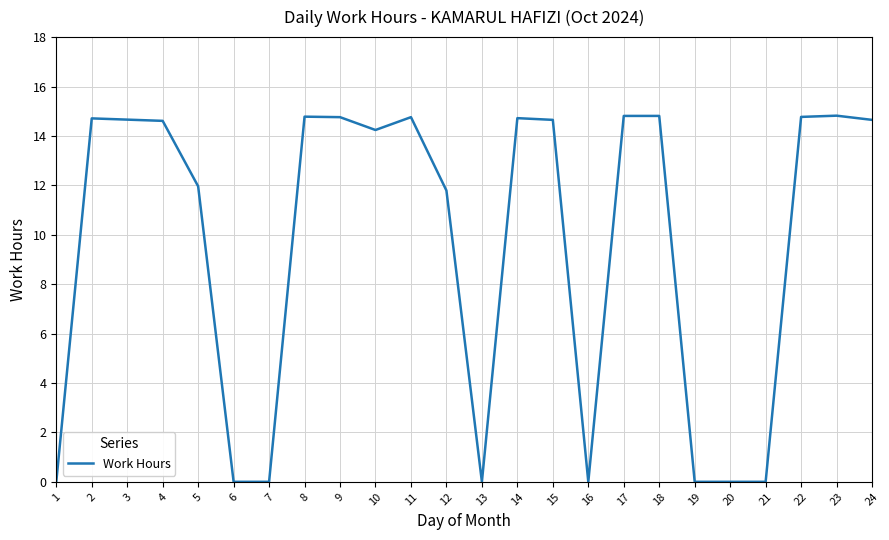

True or false: the data shows 14.8 at 23.

True